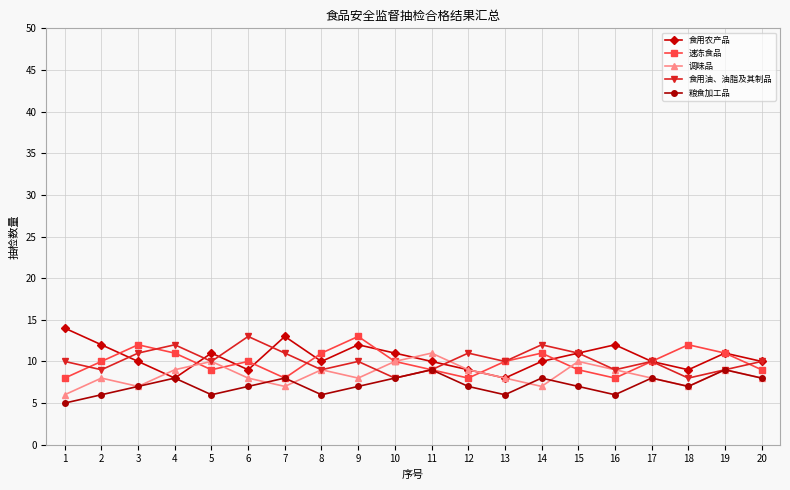

How many lines are shown in the chart?

5